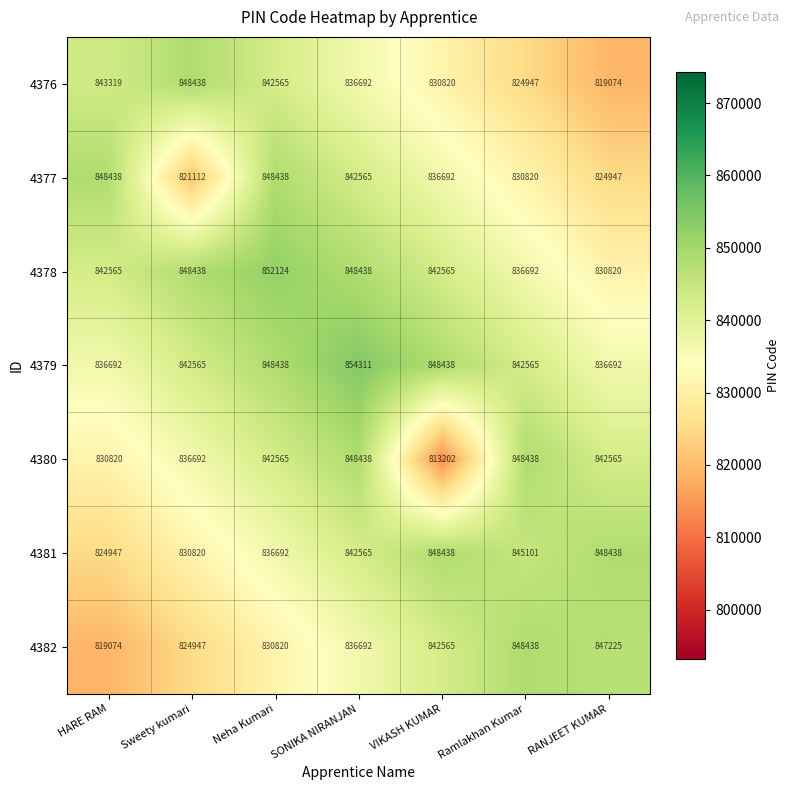

Which series has the largest total across all categories?

4379